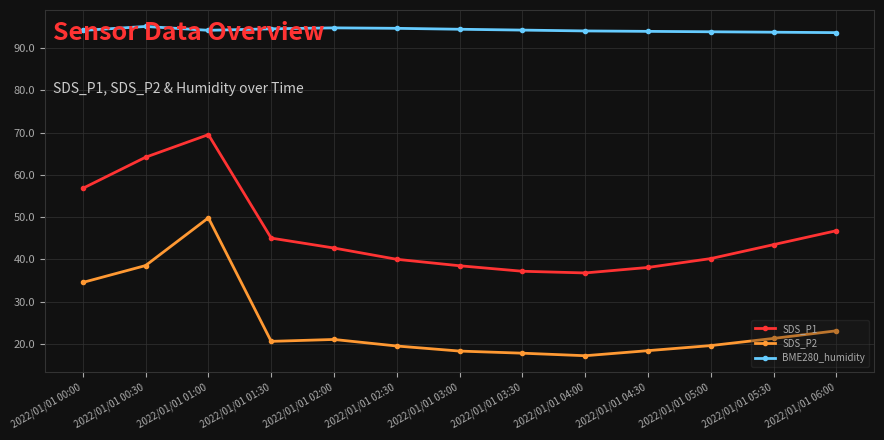

What is the sum of the SDS_P1 values at 2022/01/01 02:00 and 2022/01/01 01:30?

87.8